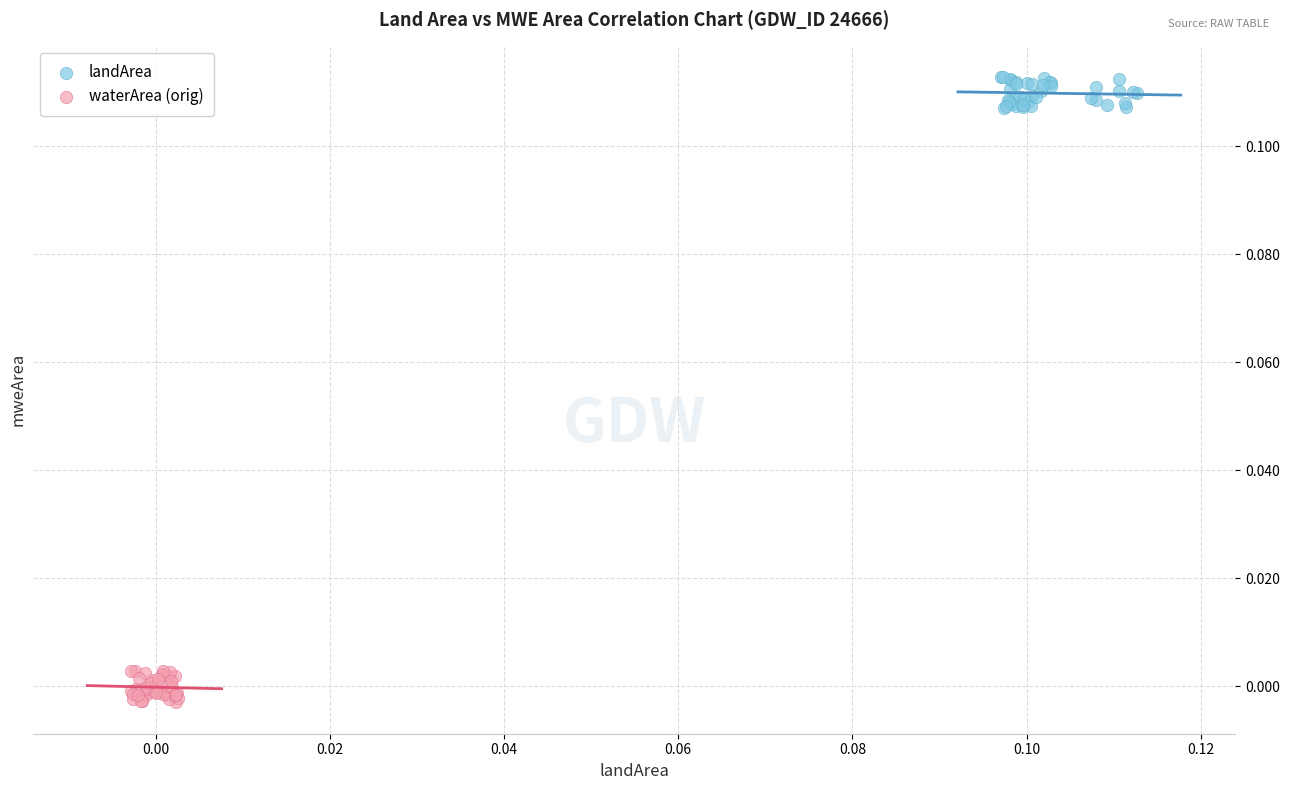

Which series contains the lowest Y value?

waterArea (orig)